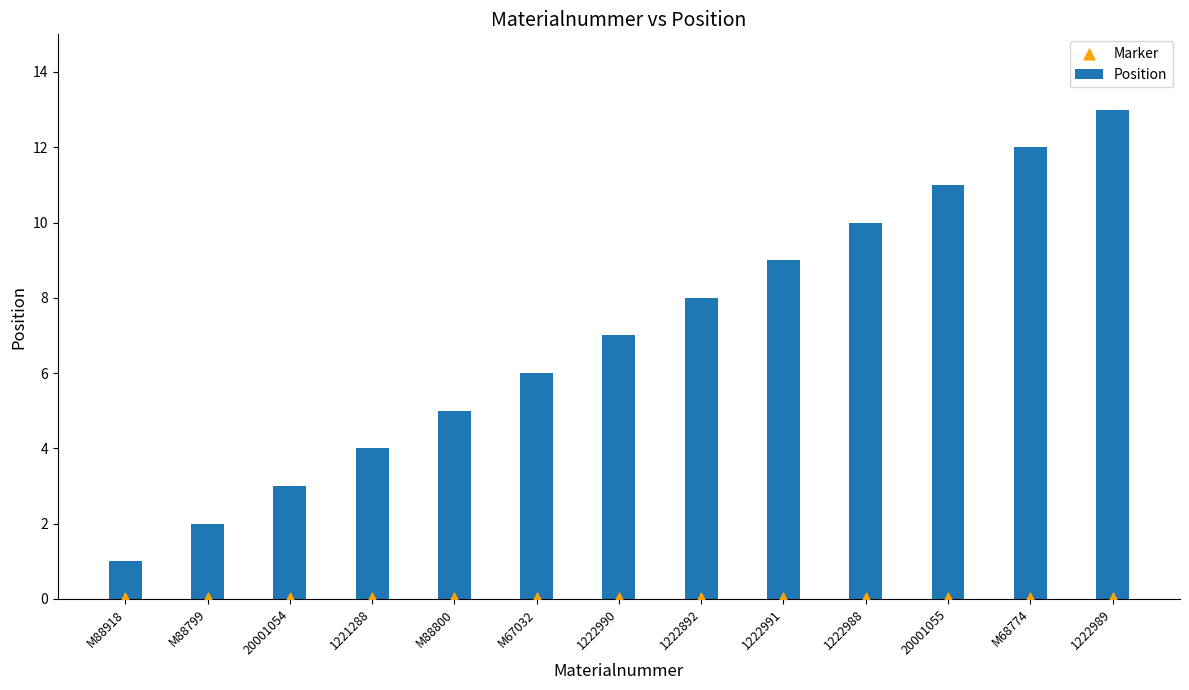

At how many categories does at least one series exceed 3?

10